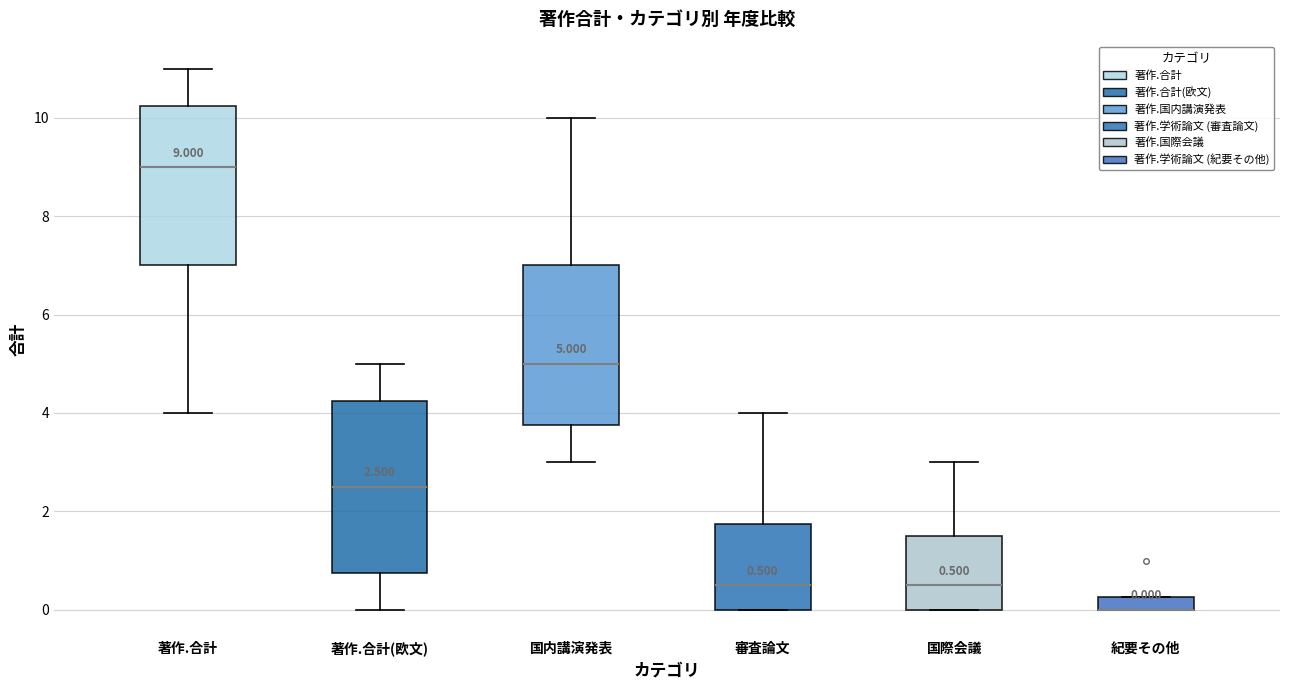

Which box is the tallest, from its lower edge to its upper edge?

著作.合計(欧文)